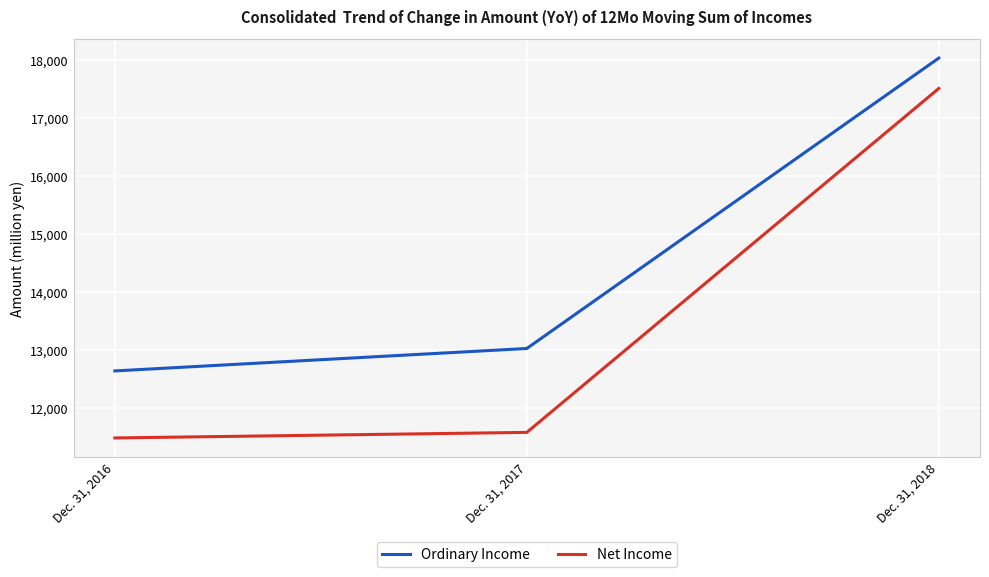

True or false: Net Income has a value of 11578 at Dec. 31, 2017.

True